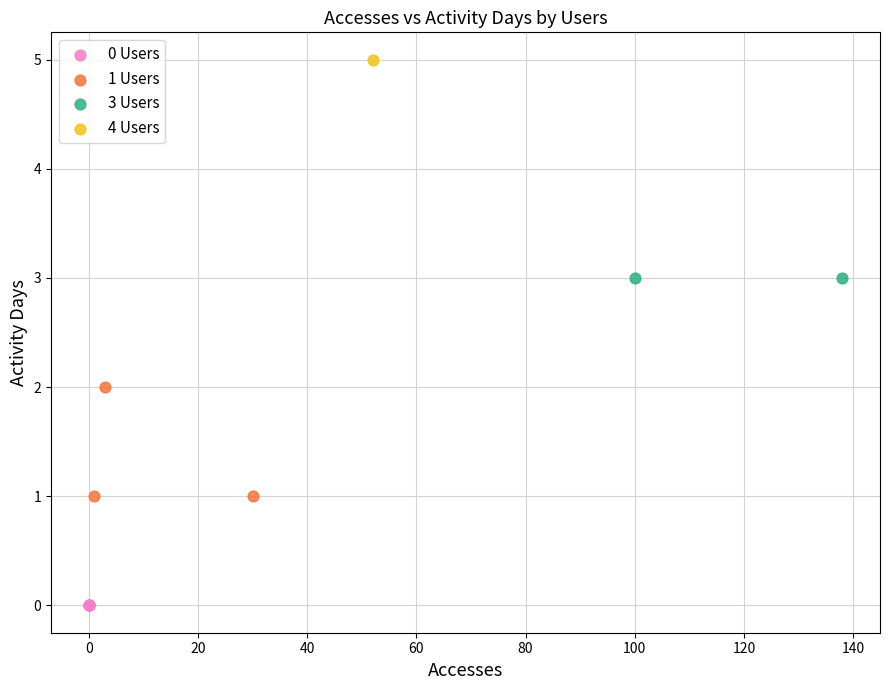

What are all the series names shown in the legend?

0 Users, 1 Users, 3 Users, 4 Users